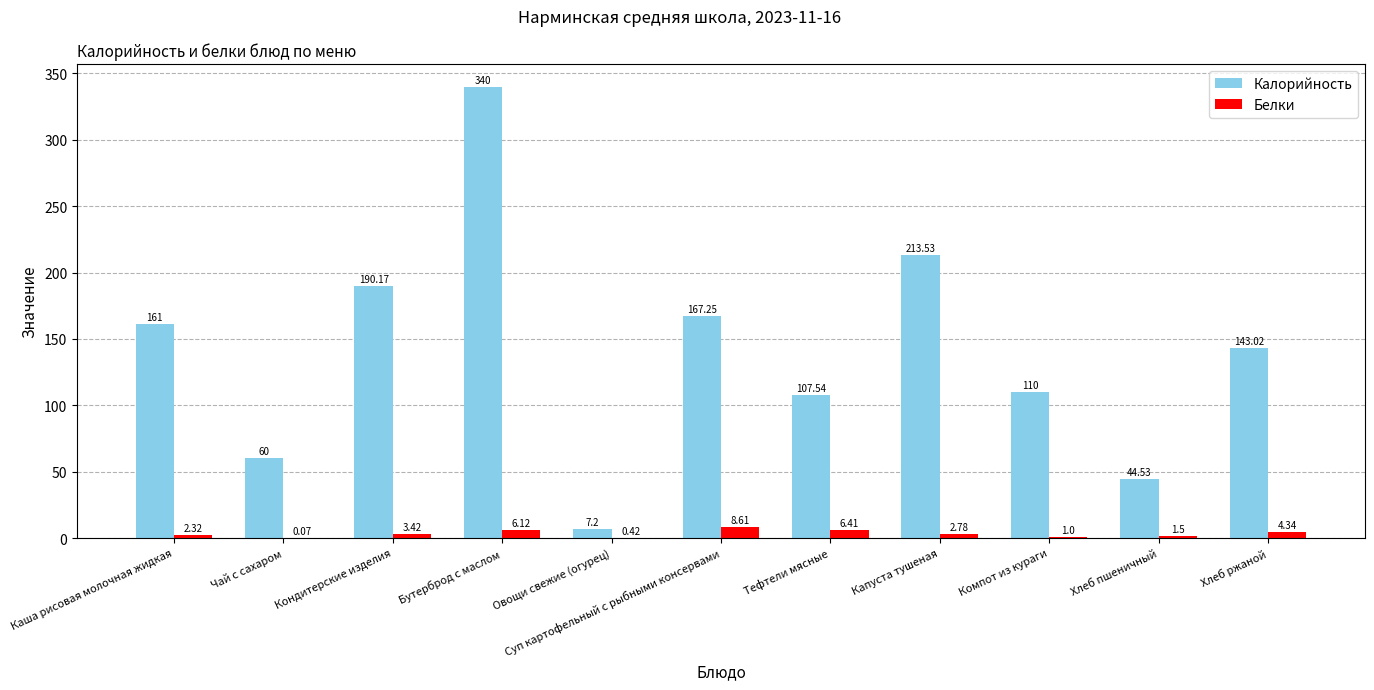

Which series changed the most between Каша рисовая молочная жидкая and Капуста тушеная?

Калорийность